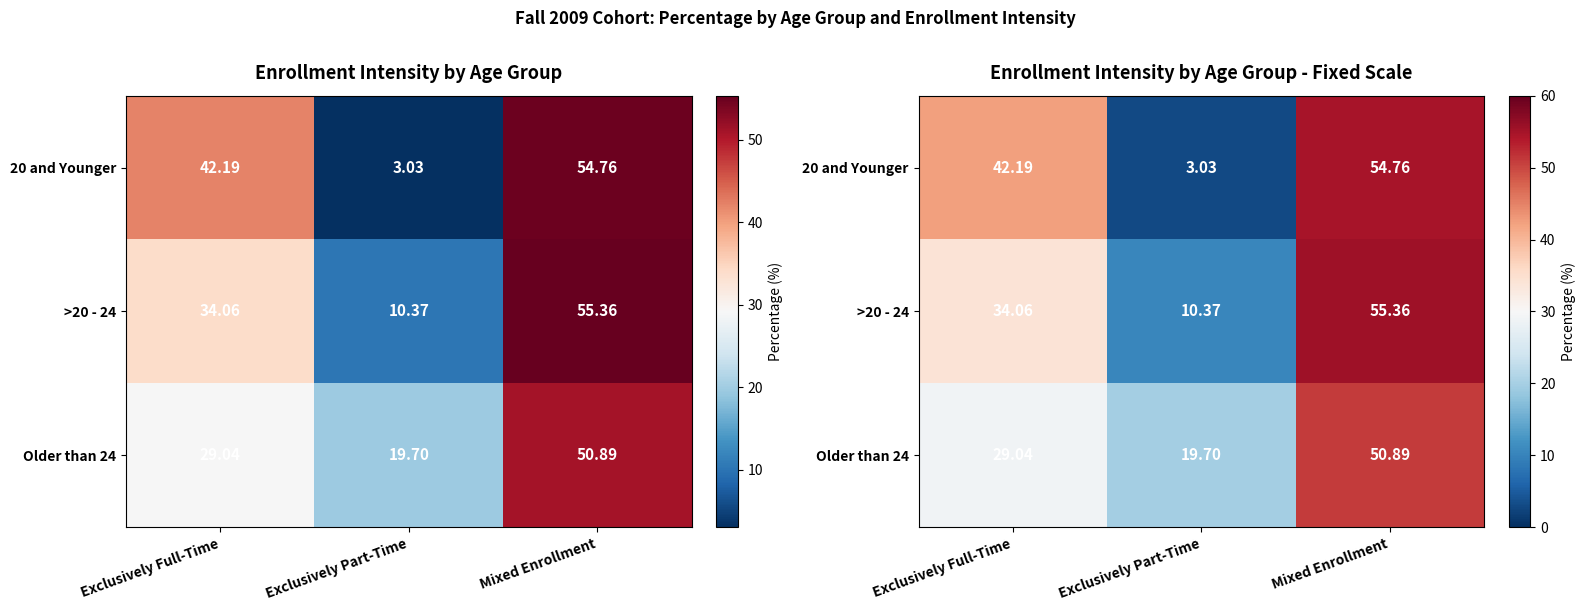

Rank the categories by Older than 24 value from lowest to highest.

Exclusively Part-Time, Exclusively Full-Time, Mixed Enrollment